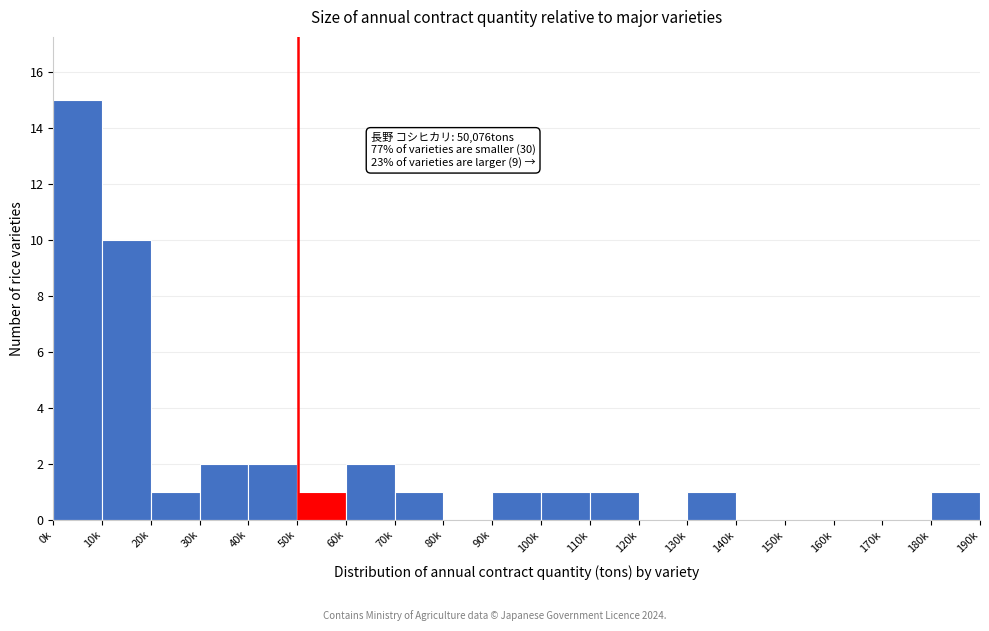

Reading left to right, list all the values displayed in this chart.

0k=15	10k=10	20k=1	30k=2	40k=2	50k=1	60k=2	70k=1	80k=0	90k=1	100k=1	110k=1	120k=0	130k=1	140k=0	150k=0	160k=0	170k=0	180k=1